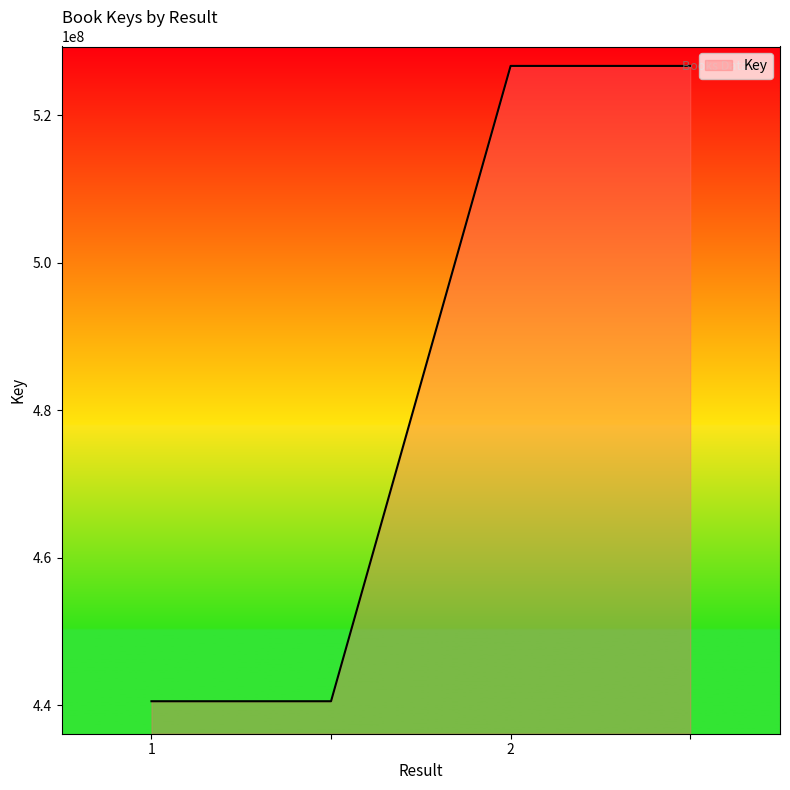

What is the sum of all values?

1934342892